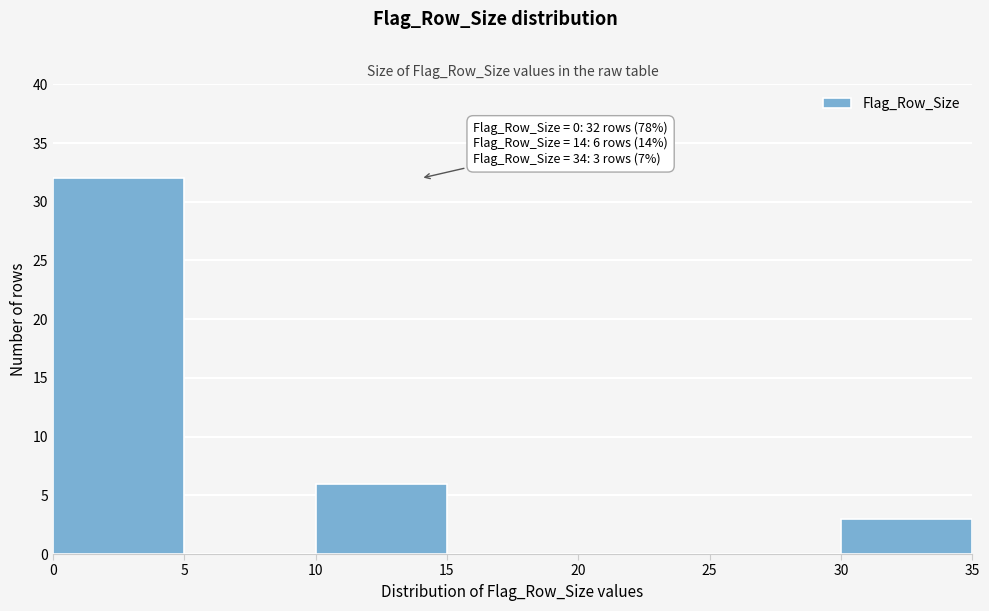

Which range on the x-axis has the tallest bar?

0 to 5